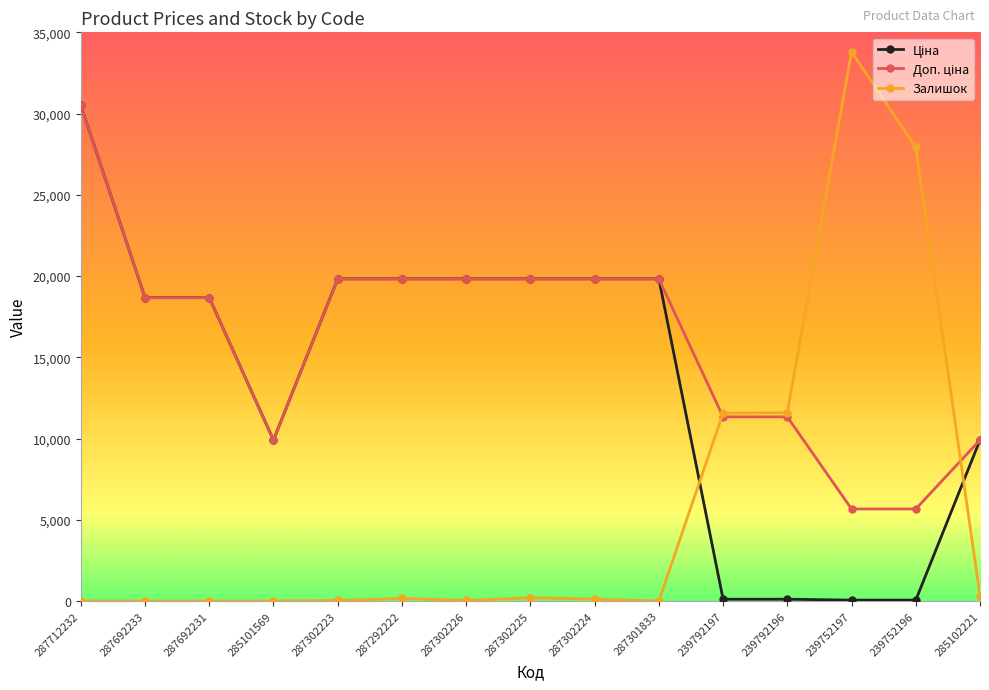

Which series has the largest range (max minus min)?

Залишок